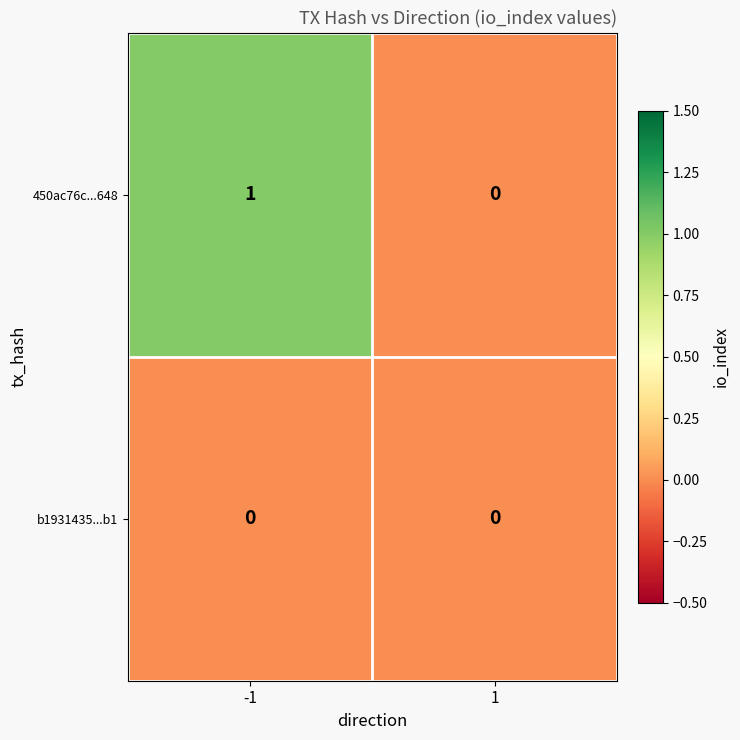

What is the total value across all series at -1?

1